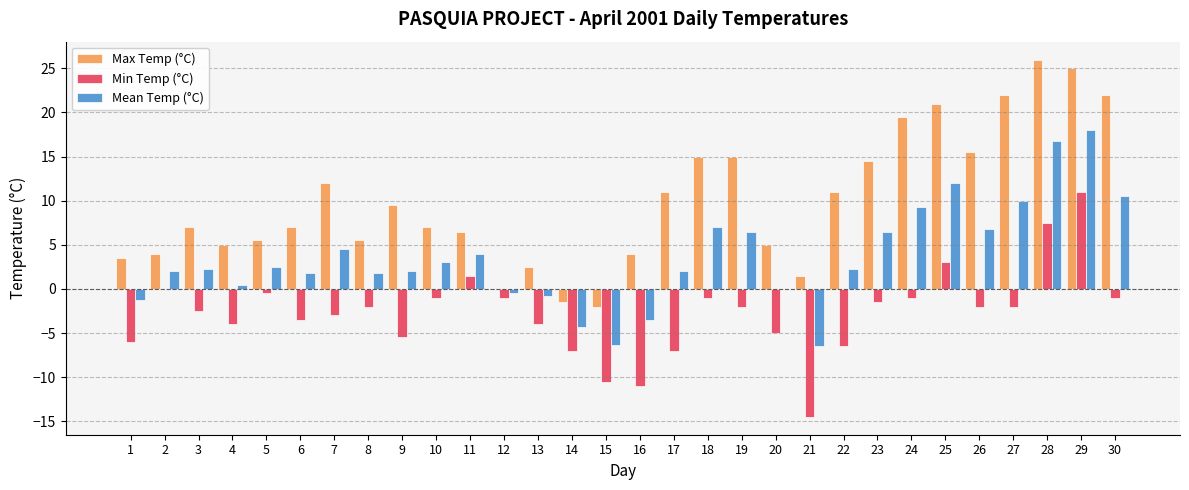

Reading right to left, extract all data points from this chart.

Max Temp (°C): 22.0	25.0	26.0	22.0	15.5	21.0	19.5	14.5	11.0	1.5	5.0	15.0	15.0	11.0	4.0	-2.0	-1.5	2.5	0.0	6.5	7.0	9.5	5.5	12.0	7.0	5.5	5.0	7.0	4.0	3.5
Min Temp (°C): -1.0	11.0	7.5	-2.0	-2.0	3.0	-1.0	-1.5	-6.5	-14.5	-5.0	-2.0	-1.0	-7.0	-11.0	-10.5	-7.0	-4.0	-1.0	1.5	-1.0	-5.5	-2.0	-3.0	-3.5	-0.5	-4.0	-2.5	0.0	-6.0
Mean Temp (°C): 10.5	18.0	16.8	10.0	6.8	12.0	9.3	6.5	2.3	-6.5	0.0	6.5	7.0	2.0	-3.5	-6.3	-4.3	-0.8	-0.5	4.0	3.0	2.0	1.8	4.5	1.8	2.5	0.5	2.3	2.0	-1.3